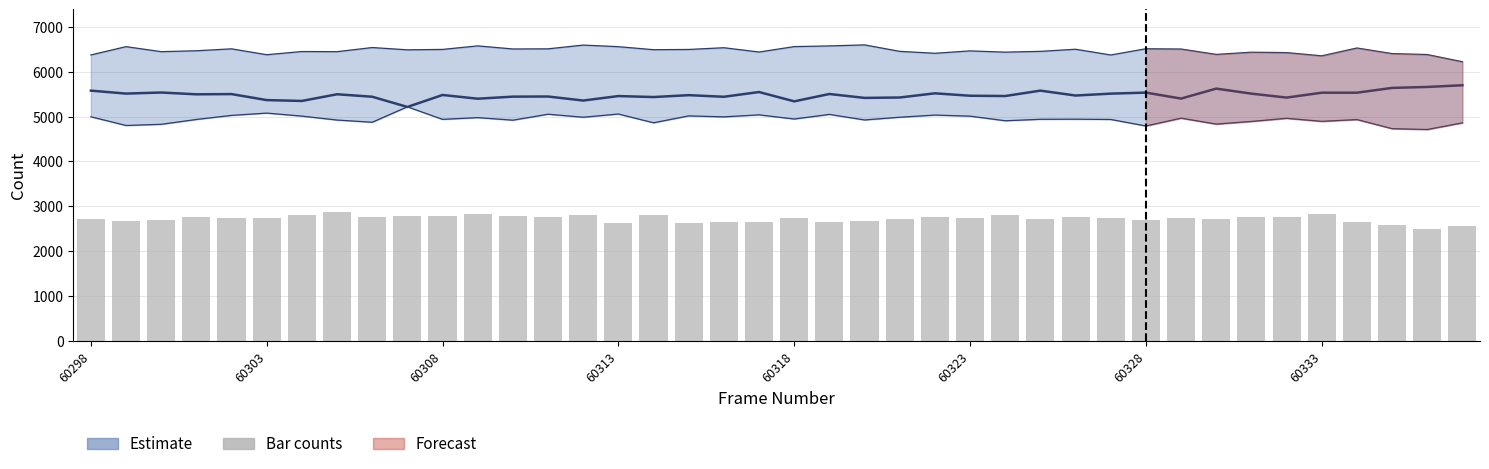

The value of lower_line at 31 is 4963. True or false?

True